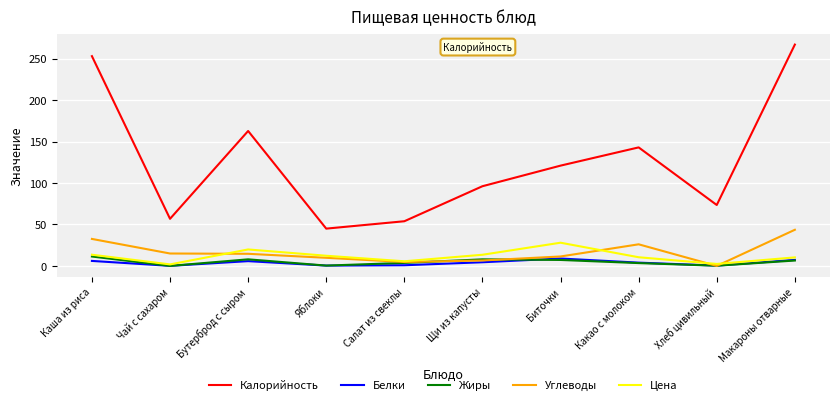

What is the difference between the maximum and minimum values in the Углеводы series?

43.6